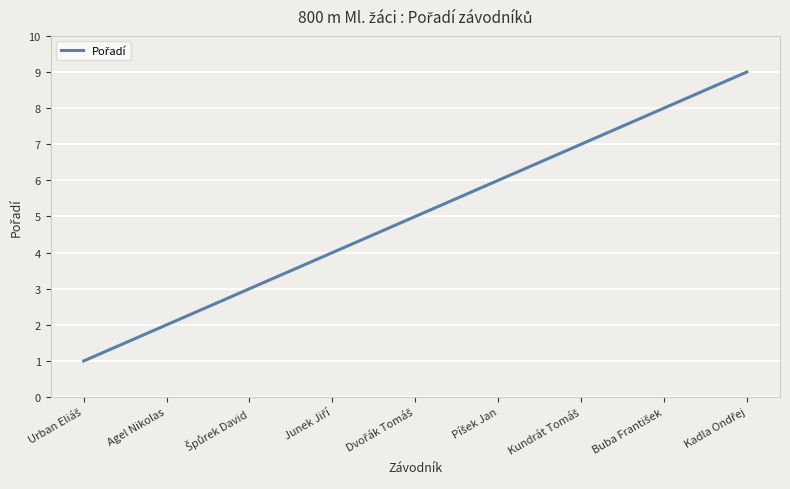

What is the greatest value displayed?

9